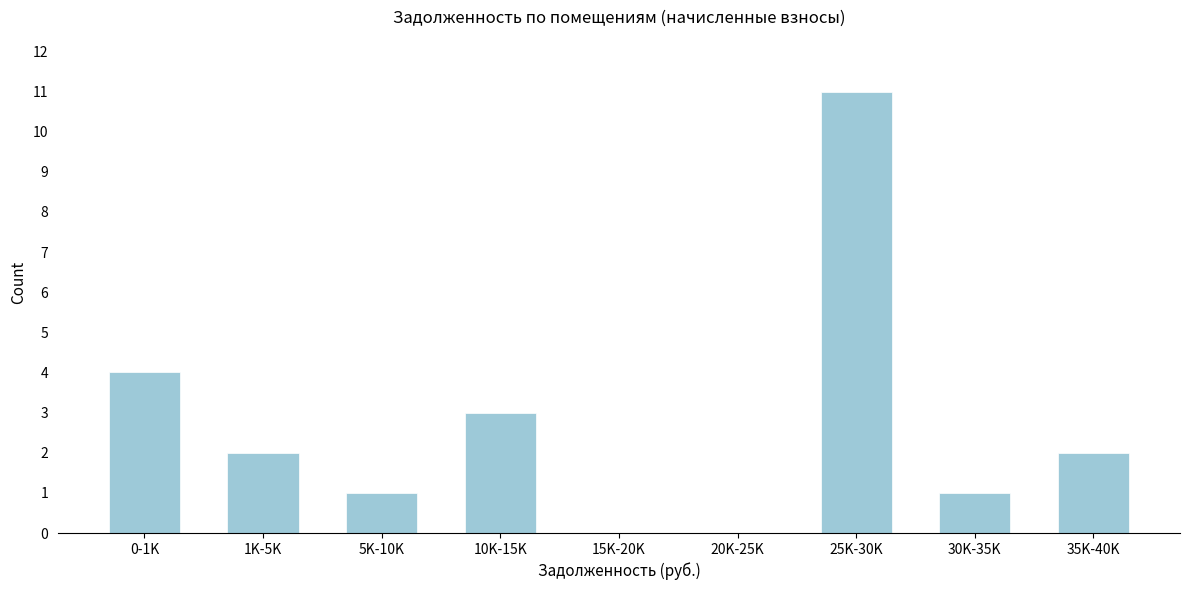

Reading right to left, what are all the values shown in this chart?

35K-40K=2	30K-35K=1	25K-30K=11	20K-25K=0	15K-20K=0	10K-15K=3	5K-10K=1	1K-5K=2	0-1K=4